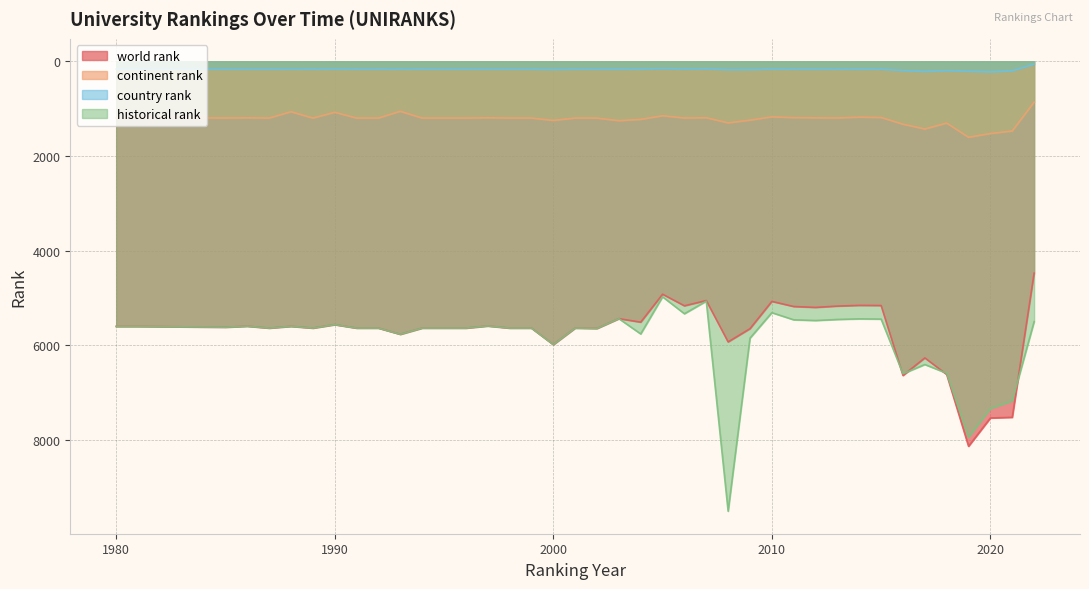

True or false: country rank and world rank cross at least once.

False